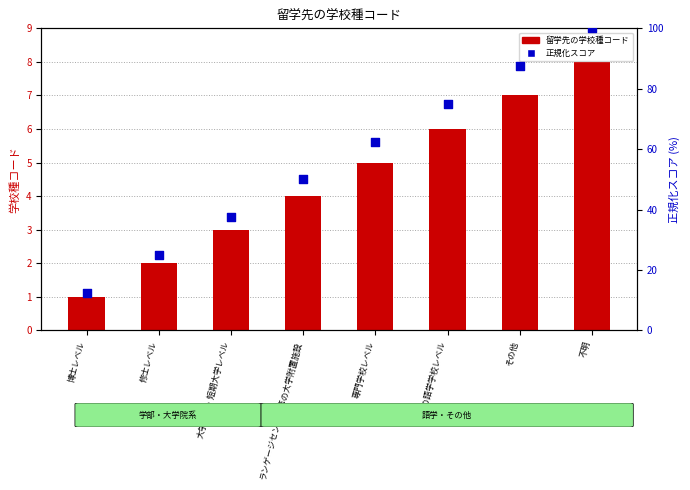

At how many categories does at least one series exceed 84?

2